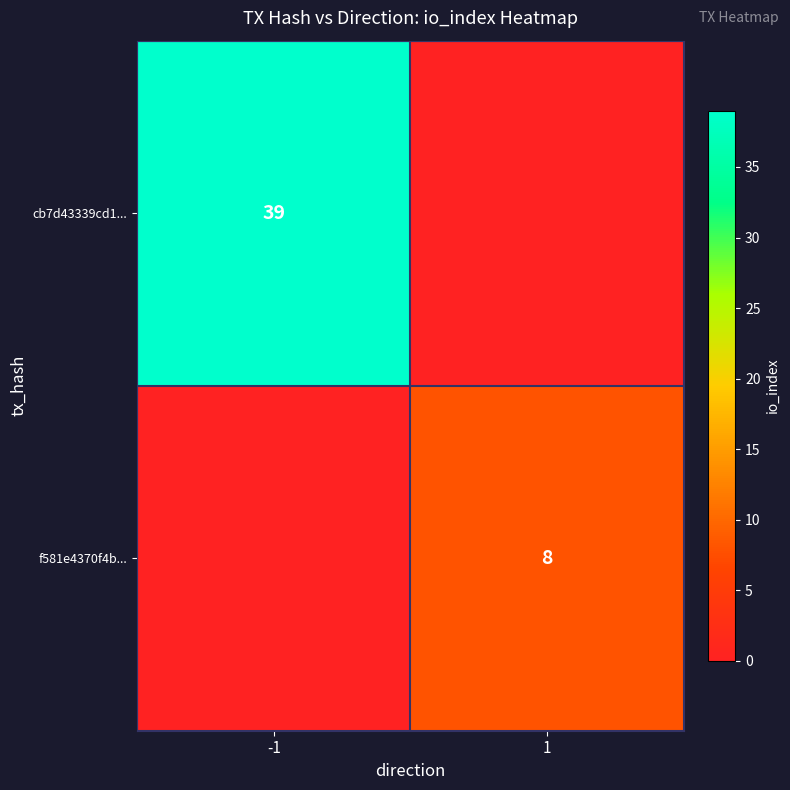

What is the difference between the highest and lowest values at -1?

39